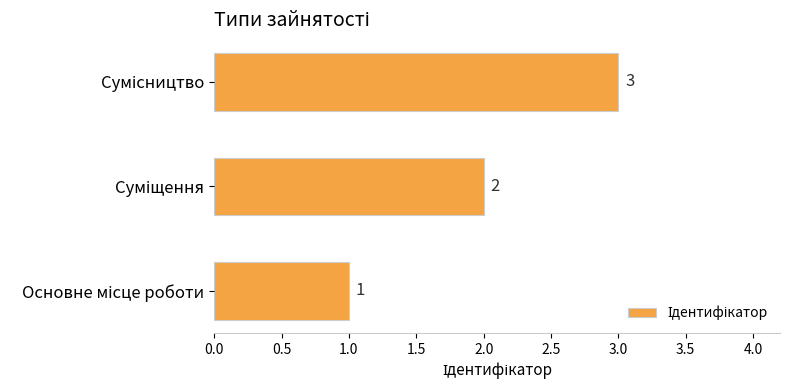

What is the greatest value displayed?

3